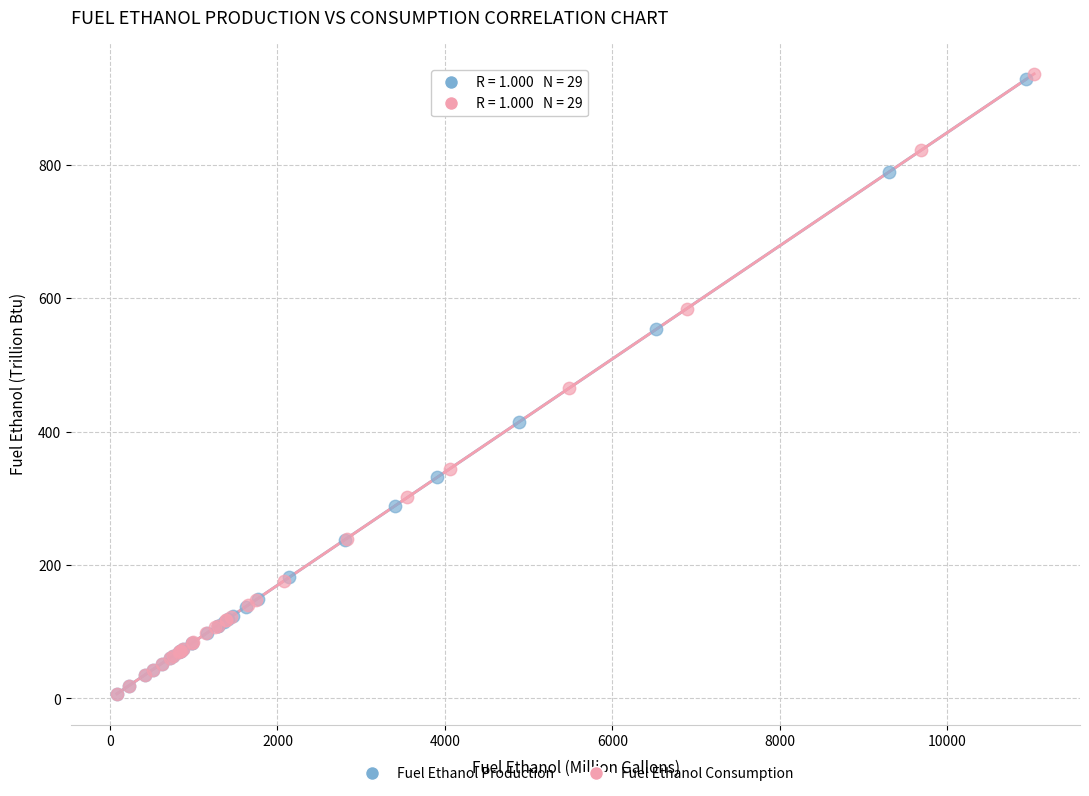

Which series has the largest Y range (max minus min)?

Fuel Ethanol Consumption